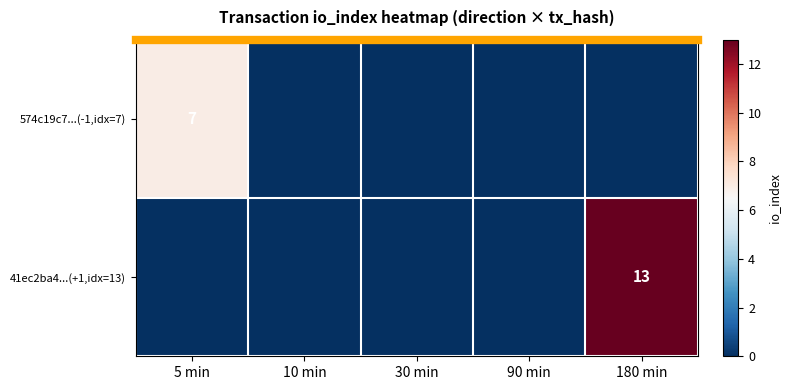

The value of 574c19c7...(-1,idx=7) at 5 min is 7. True or false?

True